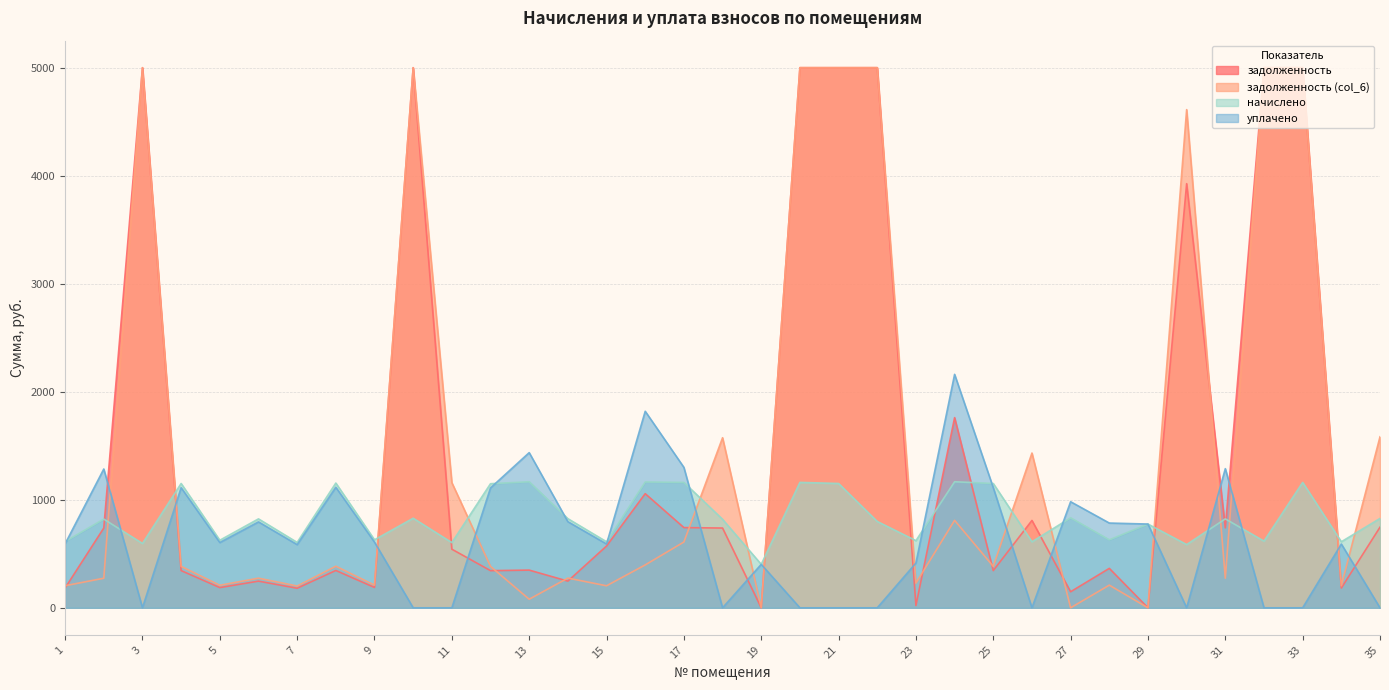

List the series in order of their peak value, lowest first.

начислено, уплачено